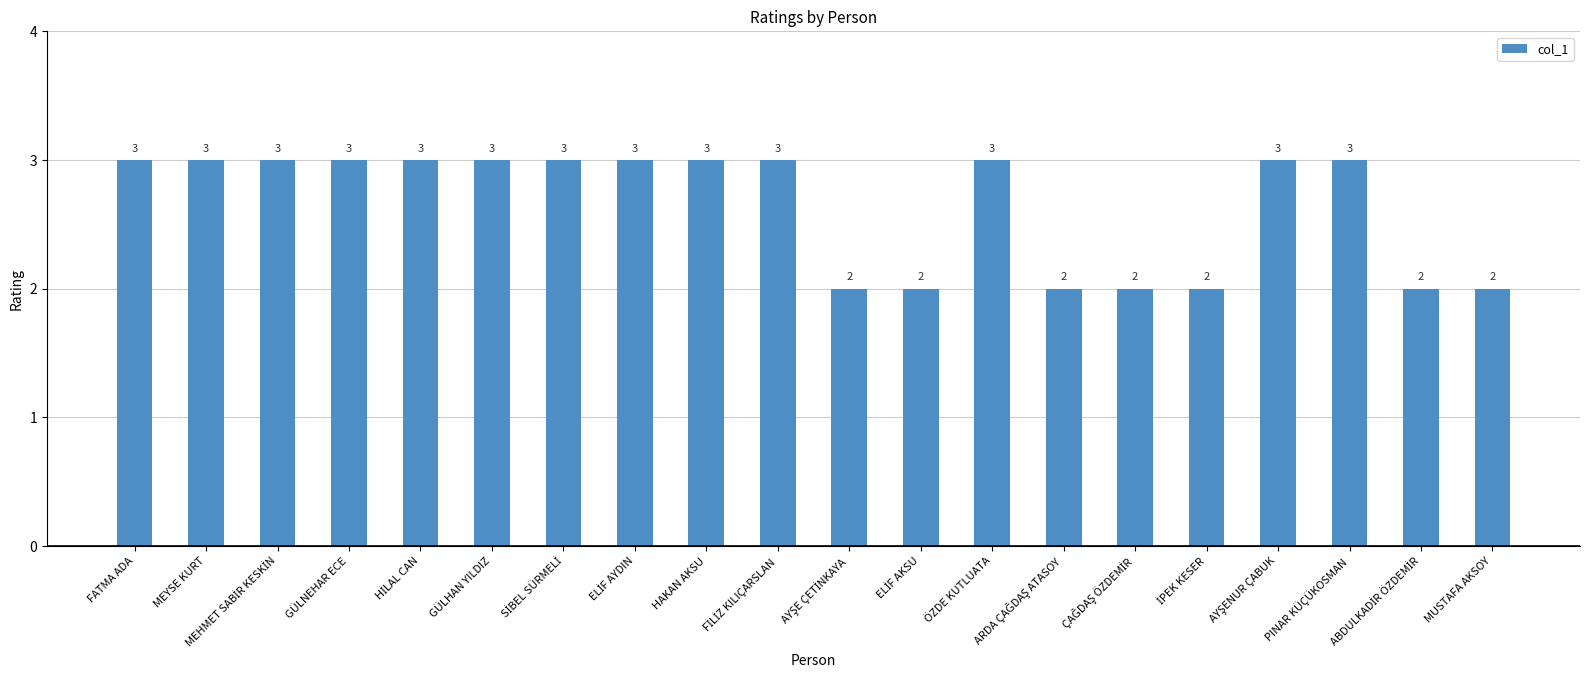

What is the value of the 9th bar from the left?

3